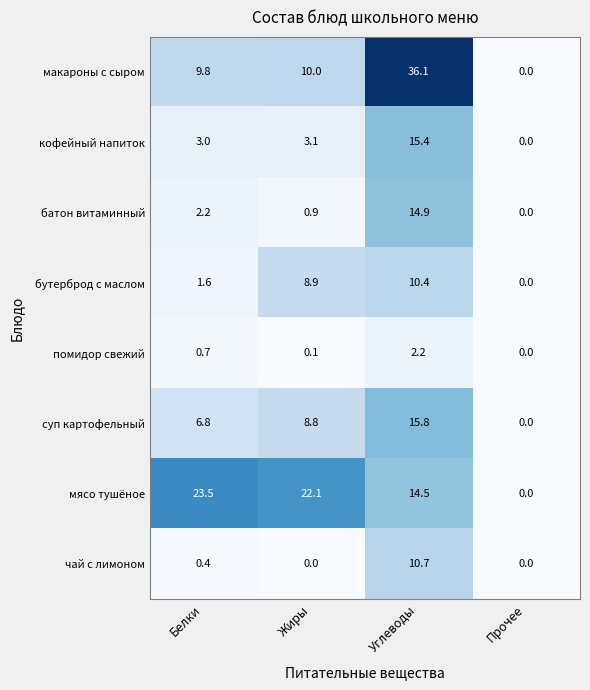

The суп картофельный series shows 8.8 at Жиры. True or false?

True